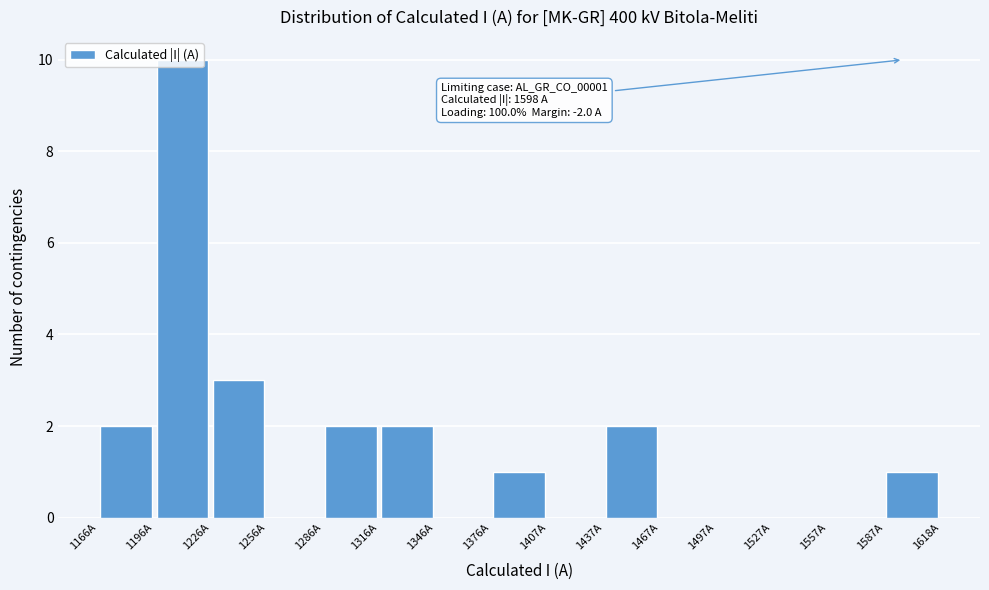

Over which range of the x-axis is the bar tallest?

1195 to 1225